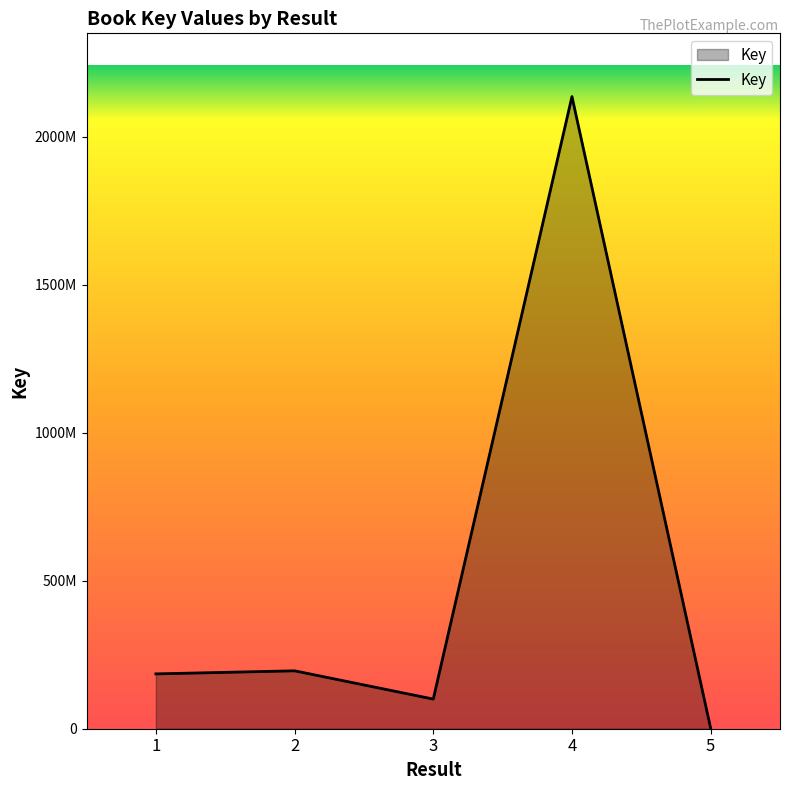

Where is the data nearest to the value 1068614420?

2